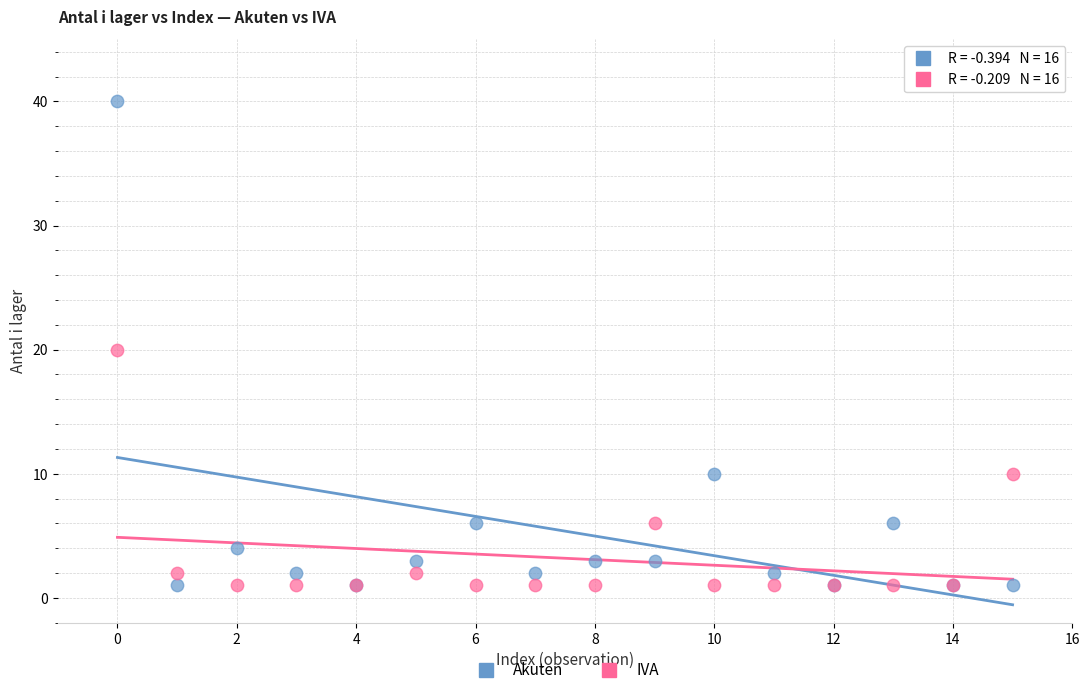

Which series has the largest Y range (max minus min)?

Akuten